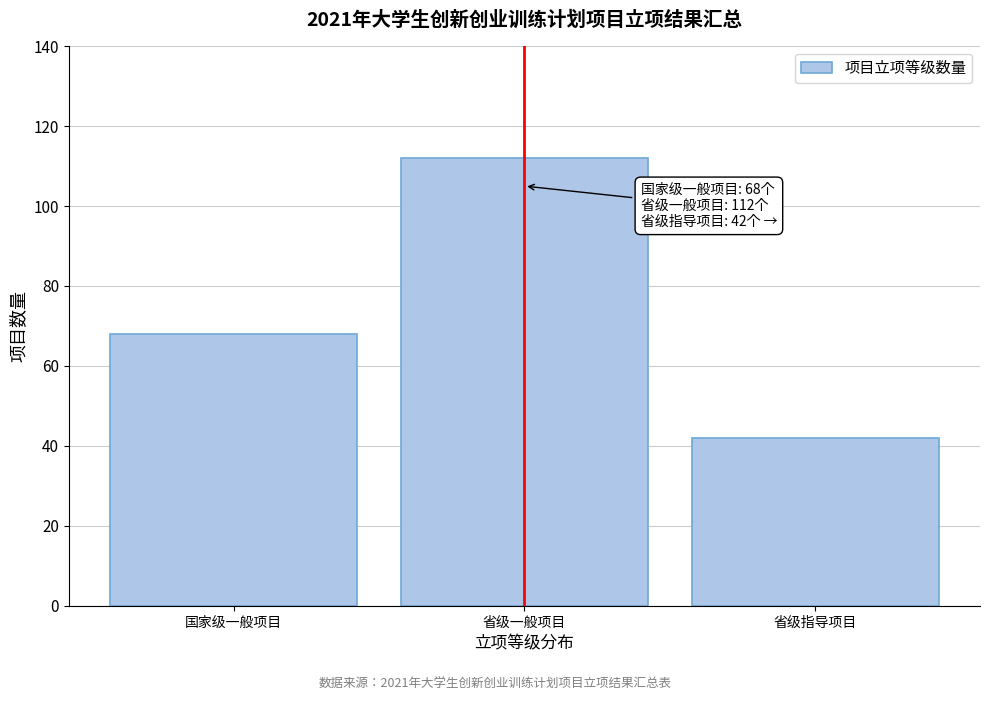

Reading left to right, list all the values displayed in this chart.

68	112	42